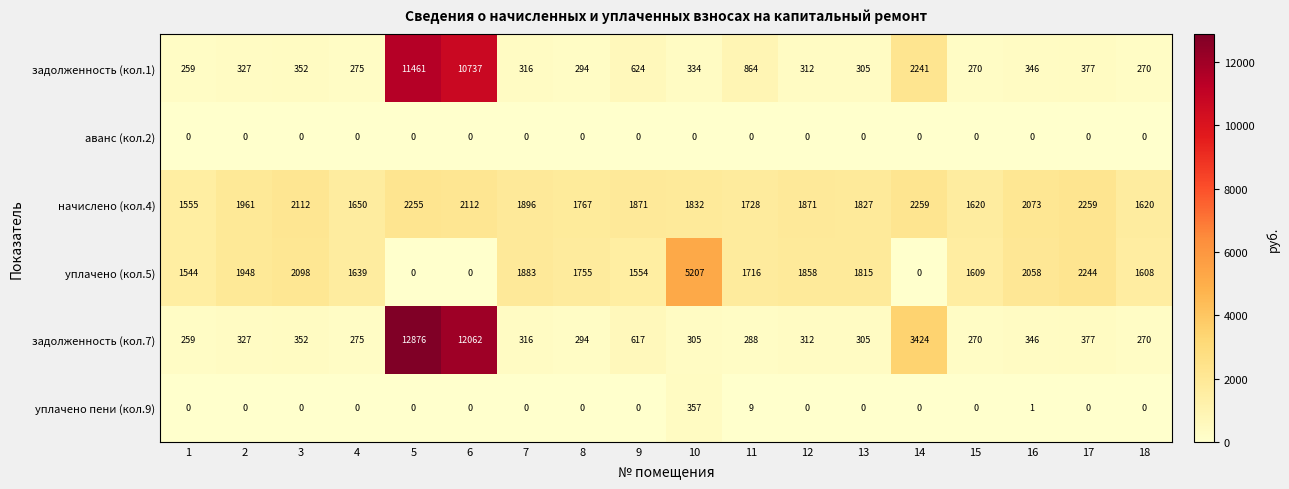

List the series in order of their peak value, lowest first.

аванс (кол.2), уплачено пени (кол.9), начислено (кол.4), уплачено (кол.5), задолженность (кол.1), задолженность (кол.7)